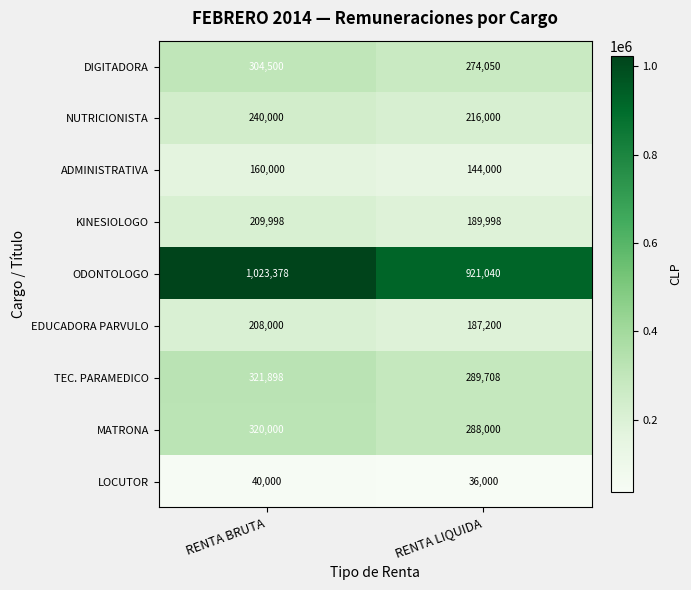

At which category does the chart reach its peak across all series?

RENTA BRUTA